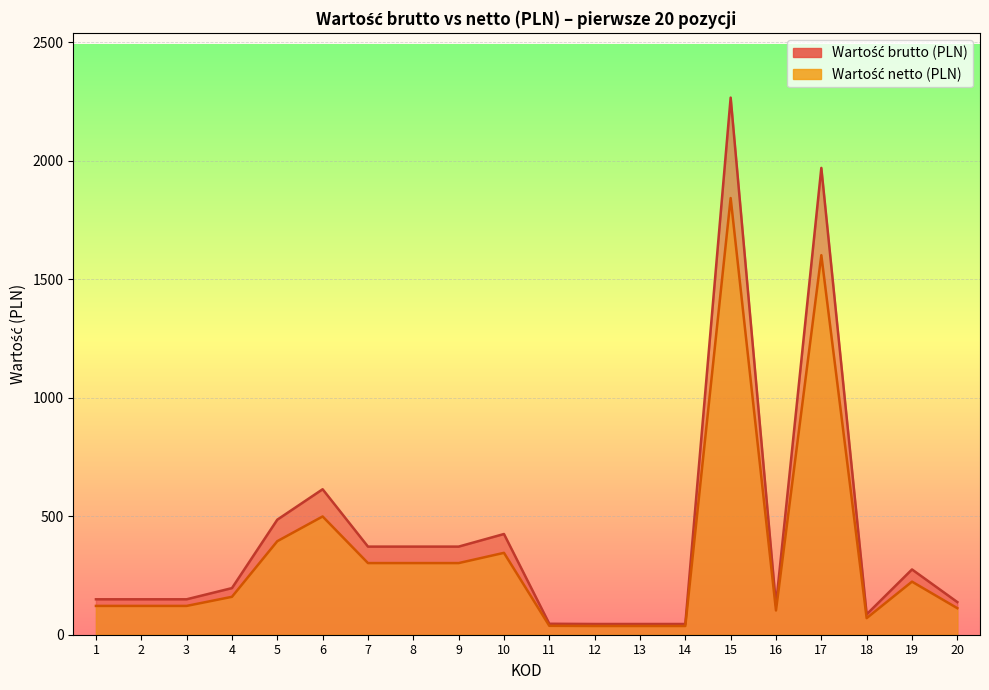

What is the value of the Wartość netto (PLN) point at the 11th from the left?

37.6